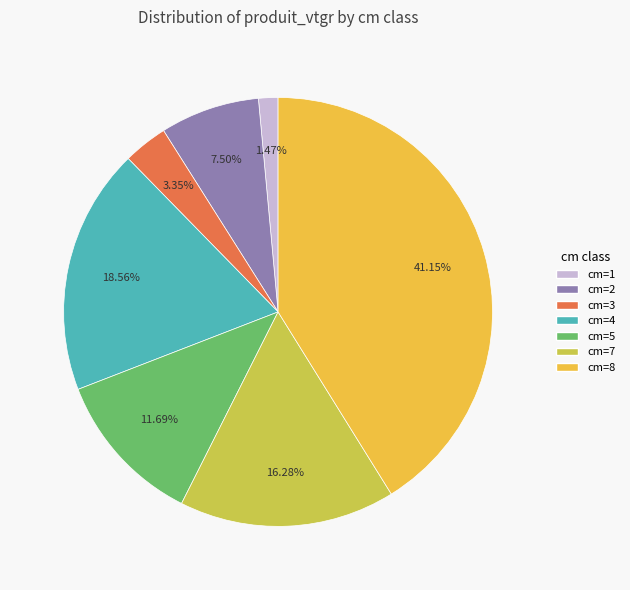

Which category has the biggest portion of the pie?

cm=8